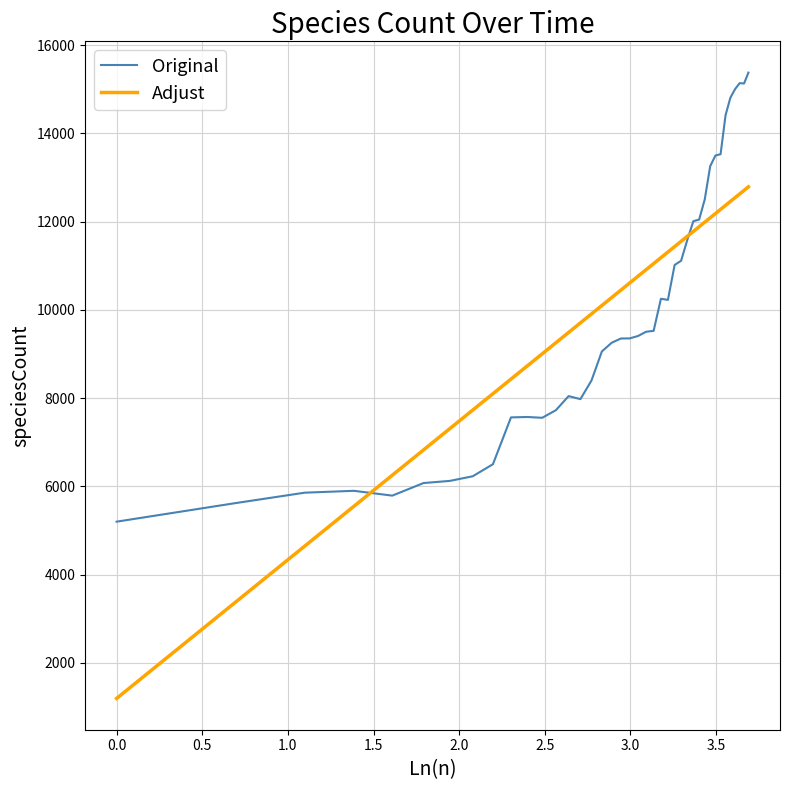

Which series has the widest spread of values?

Adjust